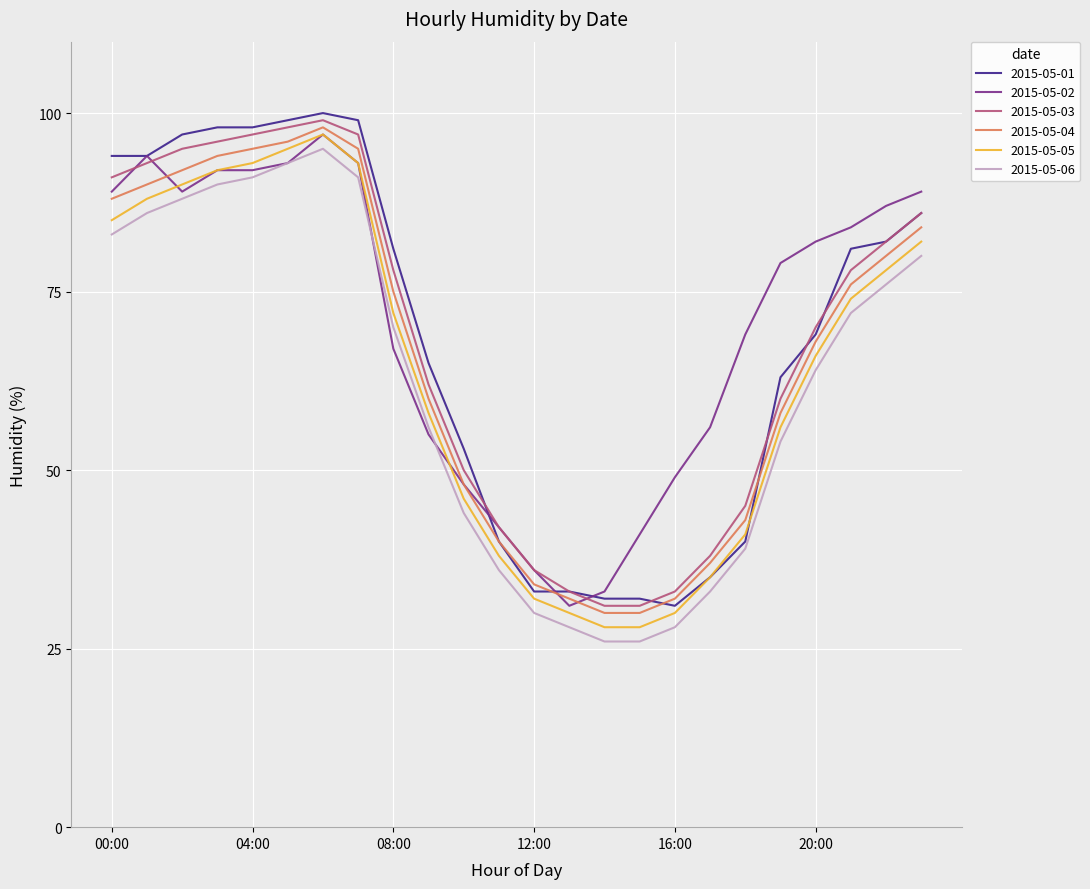

True or false: 2015-05-06 and 2015-05-04 cross at least once.

False